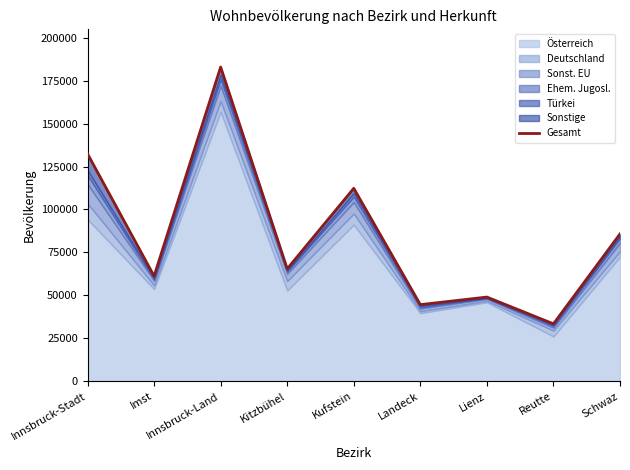

Where does the data first go above 65445?

Innsbruck-Stadt